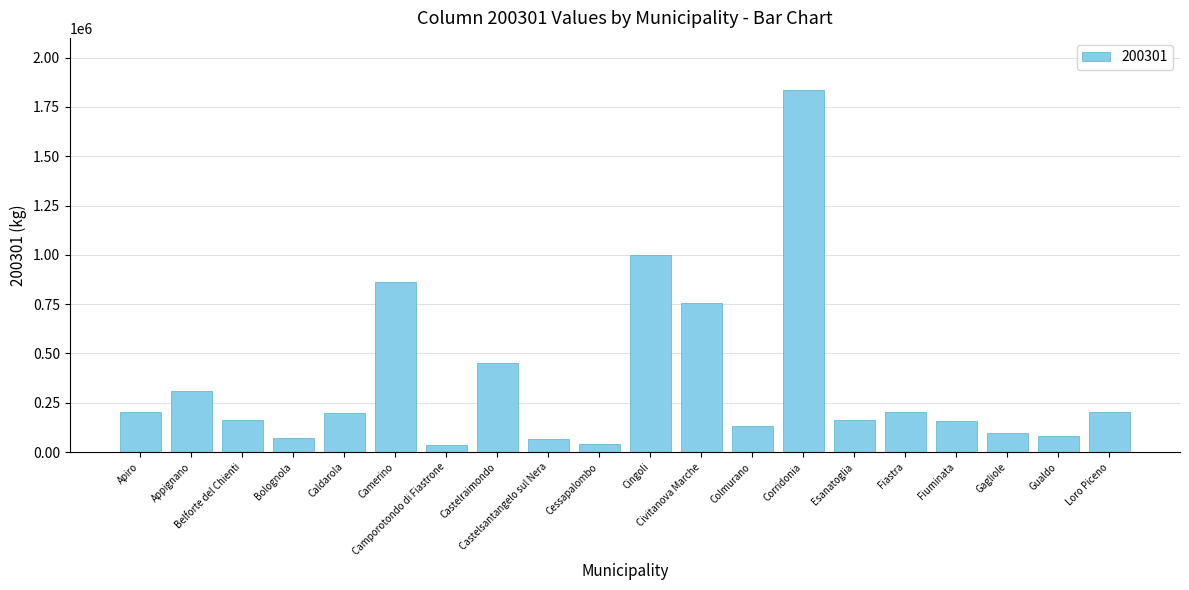

What is the sum of all values?

7025960